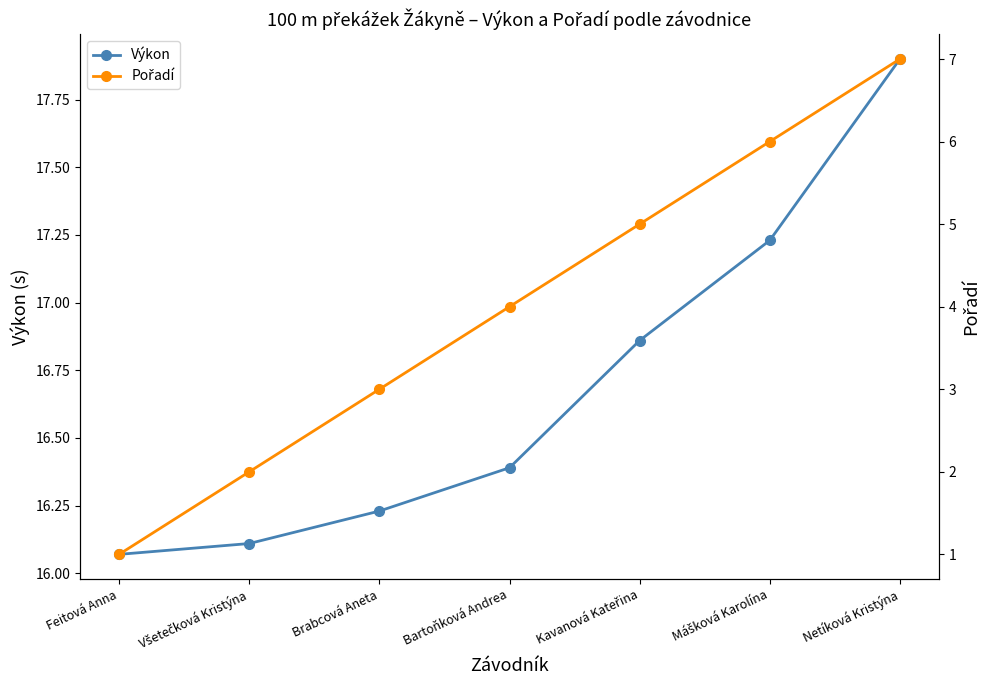

What value does the Pořadí series have at Kavanová Kateřina?

5.0